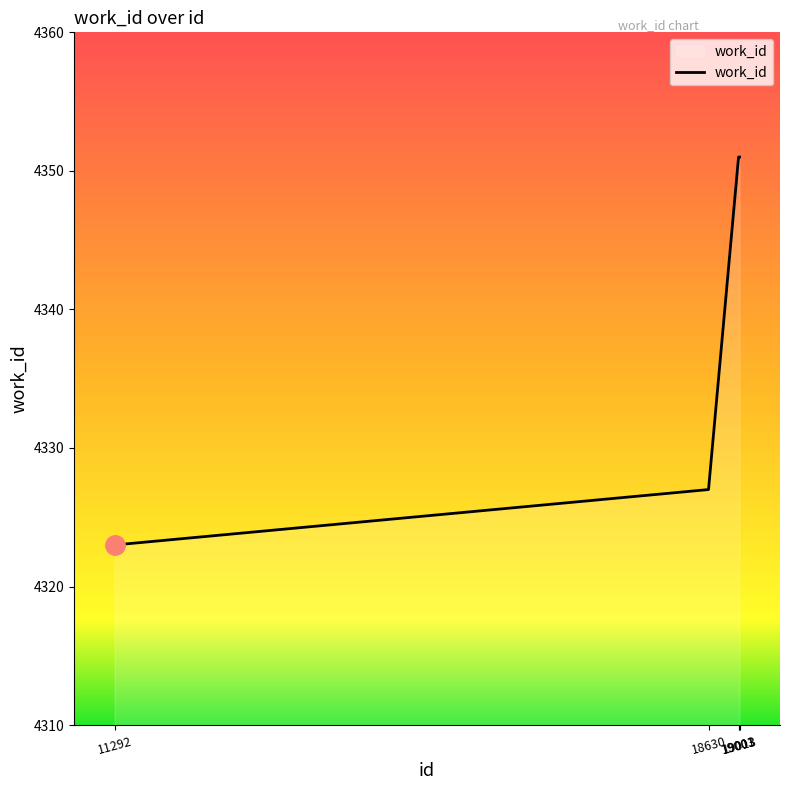

How many lines are shown in the chart?

1